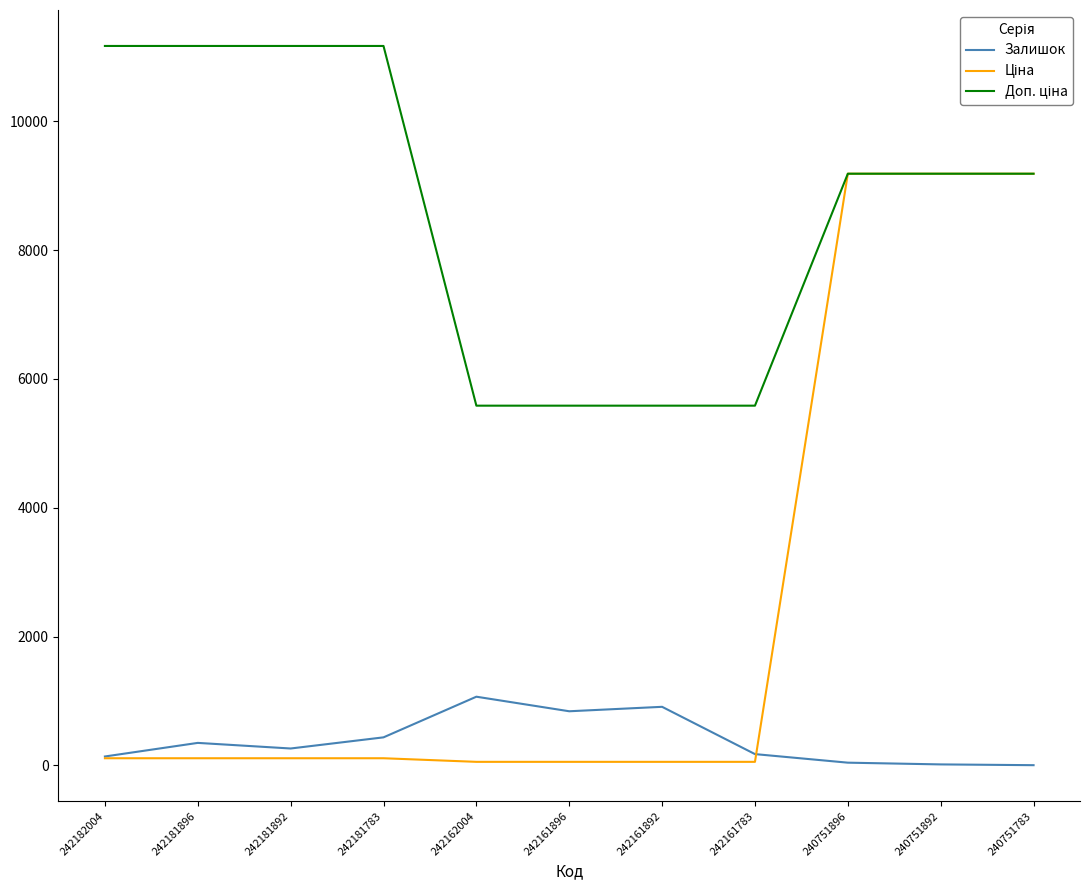

Is it true that Залишок equals 4.0 at 240751783?

True